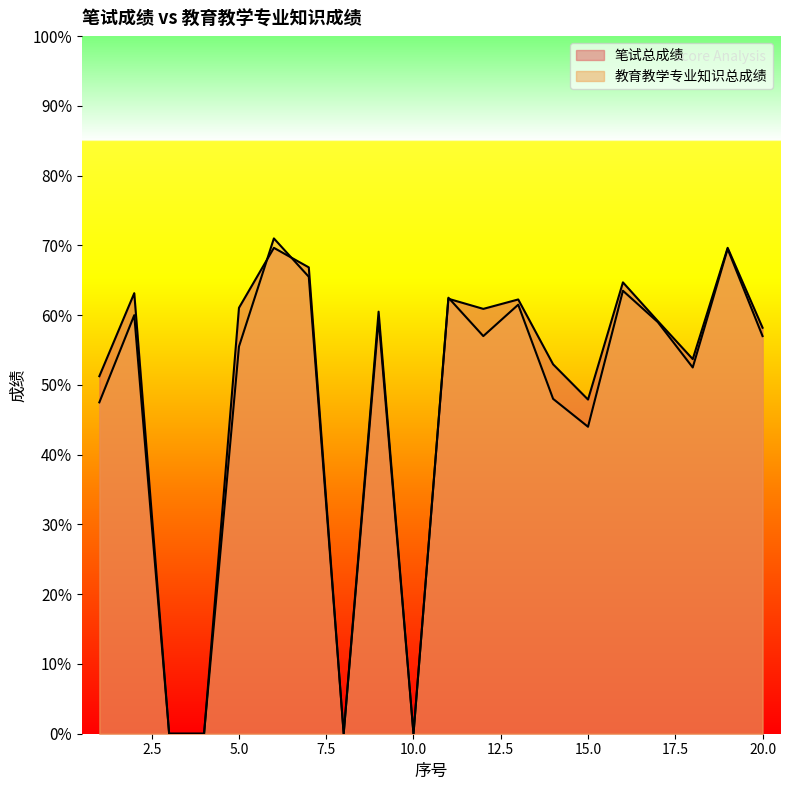

Reading left to right, what are all the values shown in this chart?

笔试总成绩: 1=51.2	2=63.1	3=0.0	4=0.0	5=61.0	6=69.7	7=66.8	8=0.0	9=59.5	10=0.0	11=62.4	12=60.9	13=62.2	14=53.0	15=47.9	16=64.7	17=59.1	18=53.7	19=69.7	20=58.2
教育教学专业知识总成绩: 1=47.5	2=60.0	3=0.0	4=0.0	5=55.5	6=71.0	7=65.5	8=0.0	9=60.5	10=0.0	11=62.5	12=57.0	13=61.5	14=48.0	15=44.0	16=63.5	17=59.0	18=52.5	19=69.5	20=57.0